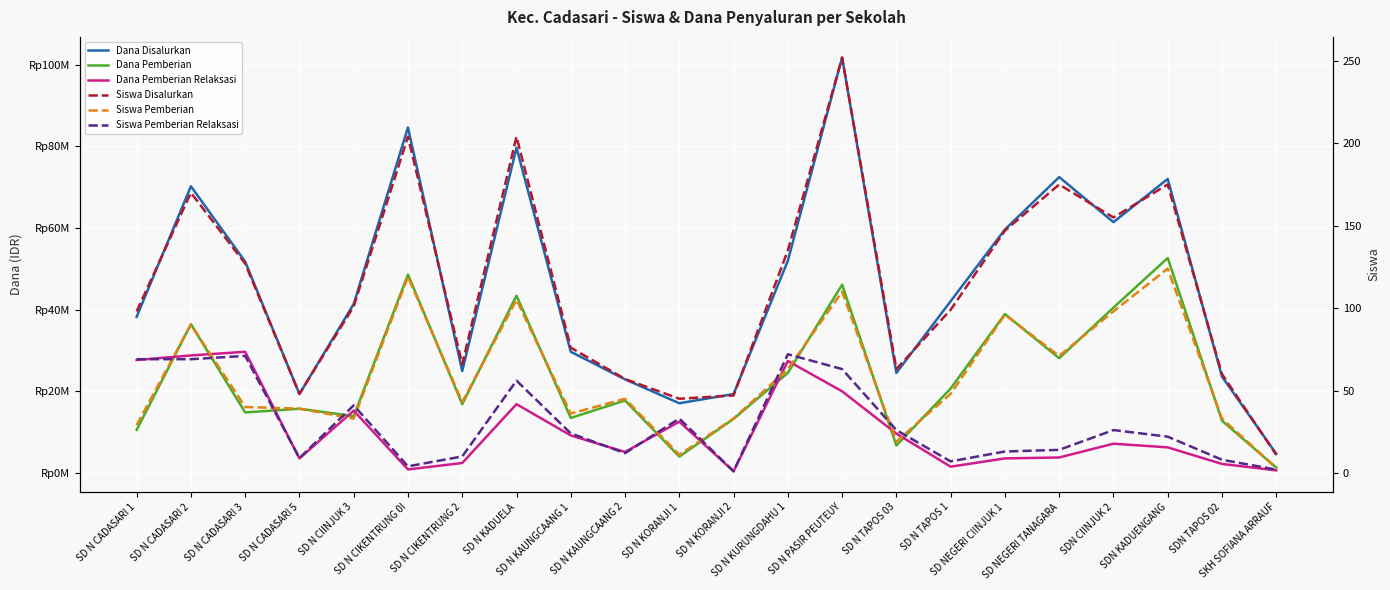

Where is Siswa Disalurkan nearest to the value 131?

SD N CADASARI 3